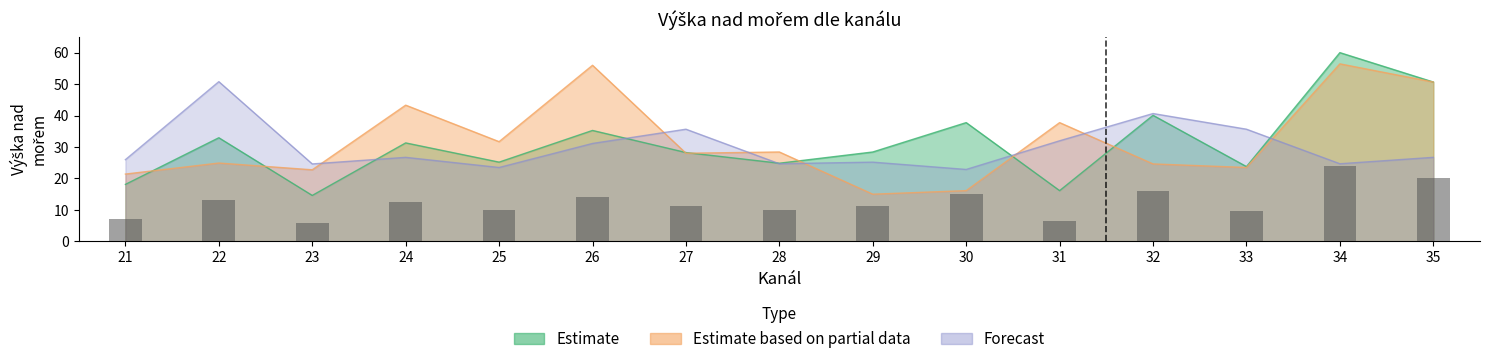

Between 28 and 33, which series saw the biggest shift?

Forecast